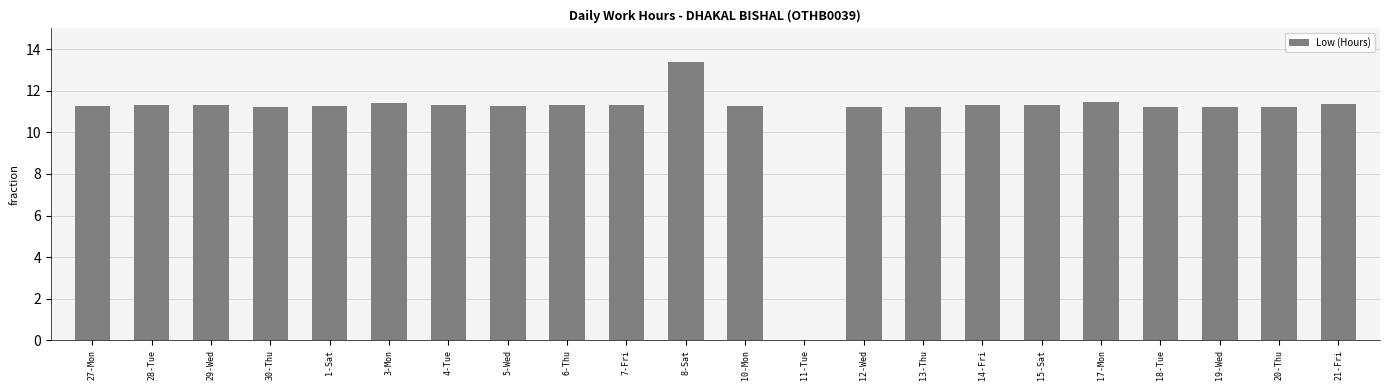

How many values exceed 11?

21